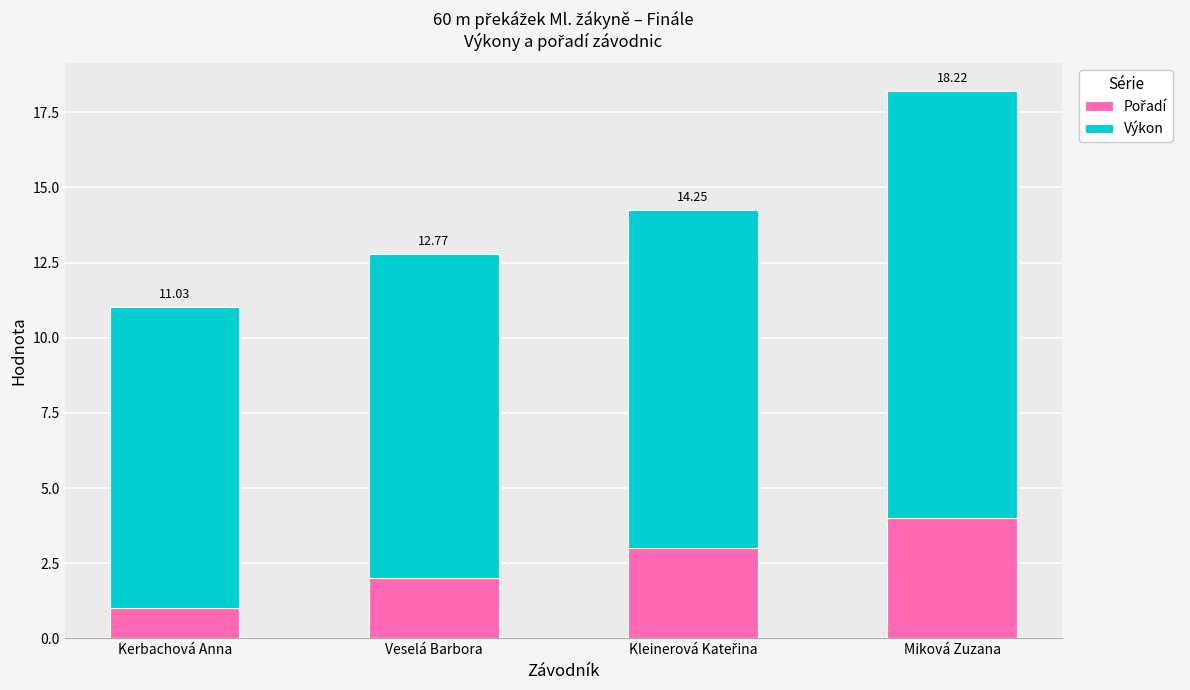

Between Kerbachová Anna and Miková Zuzana, which series saw the biggest shift?

Výkon